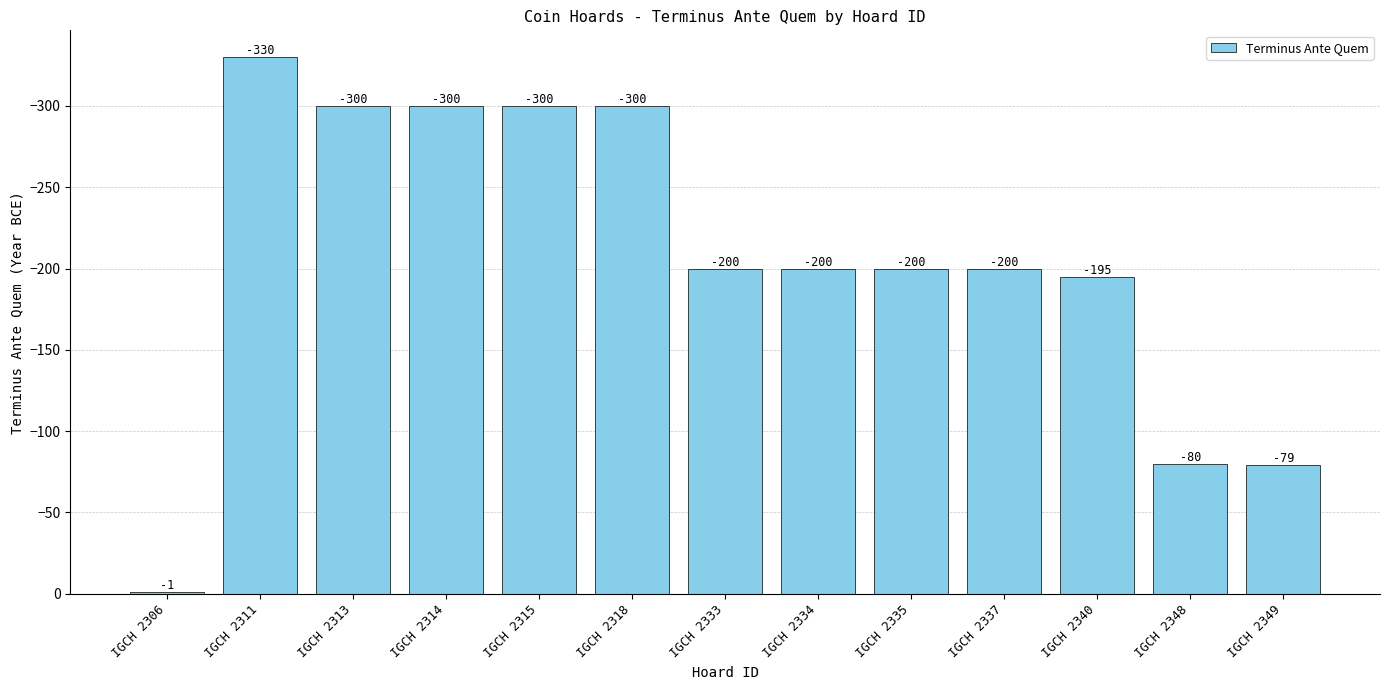

Reading left to right, transcribe all the data shown in this chart.

IGCH 2306=-1	IGCH 2311=-330	IGCH 2313=-300	IGCH 2314=-300	IGCH 2315=-300	IGCH 2318=-300	IGCH 2333=-200	IGCH 2334=-200	IGCH 2335=-200	IGCH 2337=-200	IGCH 2340=-195	IGCH 2348=-80	IGCH 2349=-79